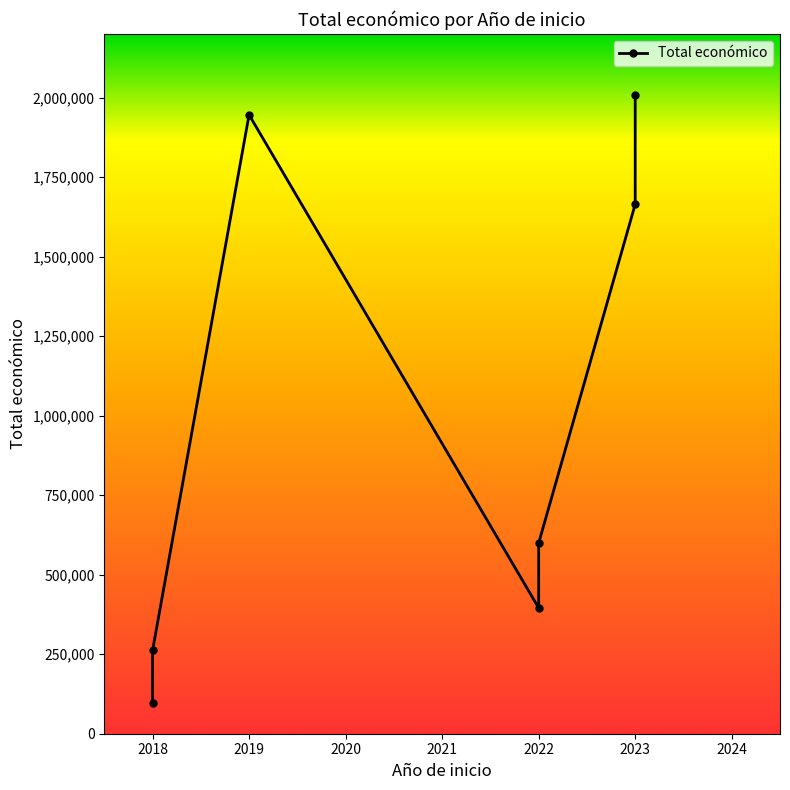

Approximately how many times larger is the value at 2023 compared to 2019?

1.0